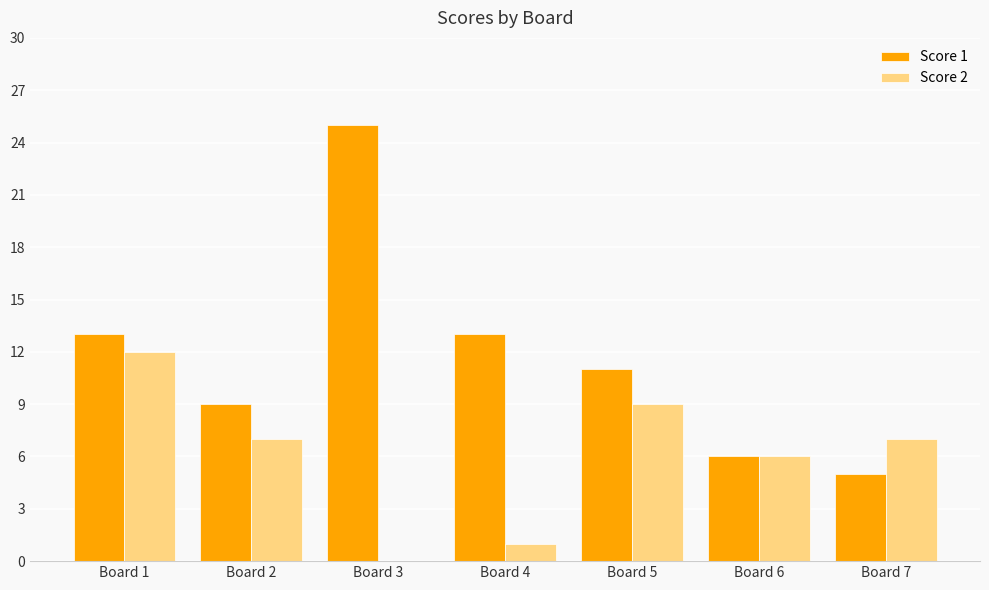

Are the bars grouped side by side (vs. stacked)?

Yes